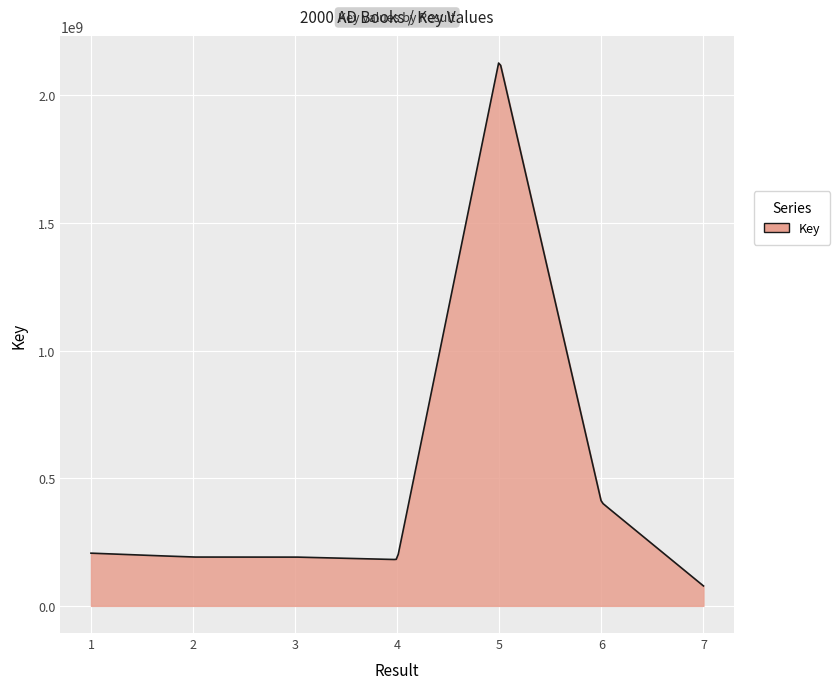

List the labels in order of value, smallest first.

7, 4, 3, 2, 1, 6, 5